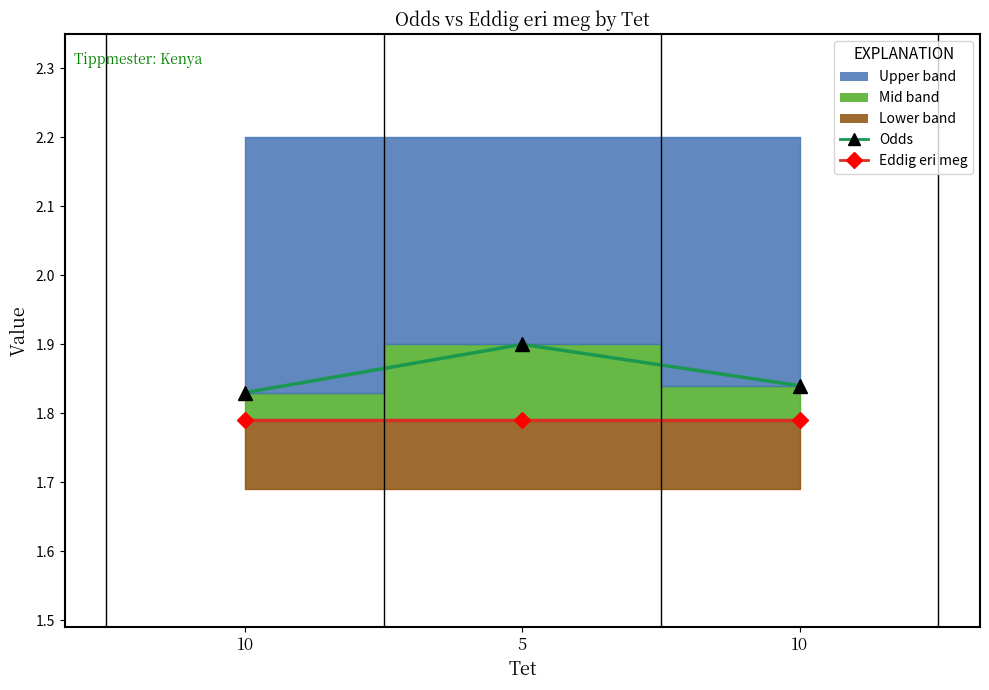

What is the label of the 2nd point from the left?

5